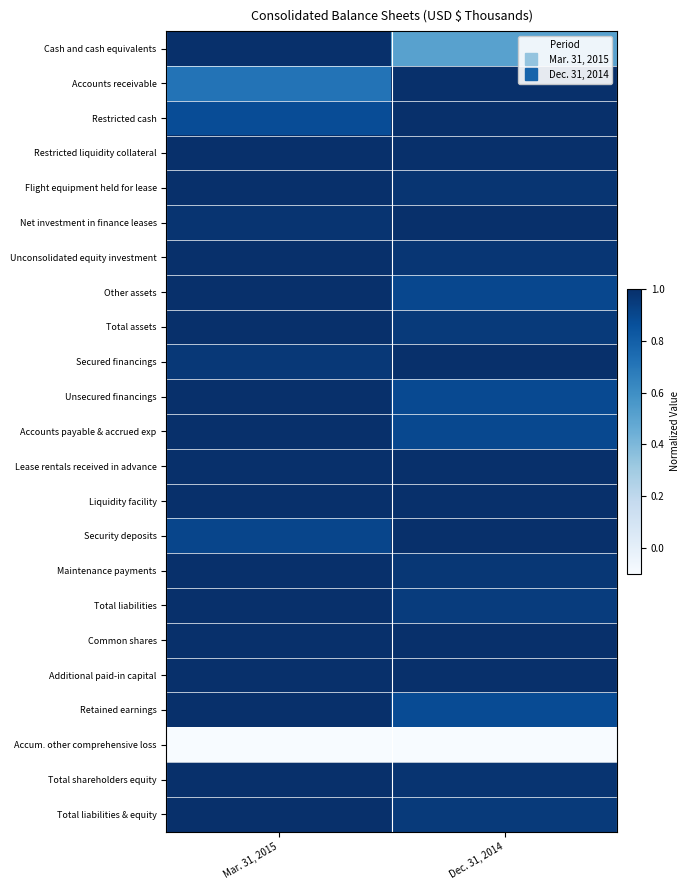

How many series are shown in this chart?

23